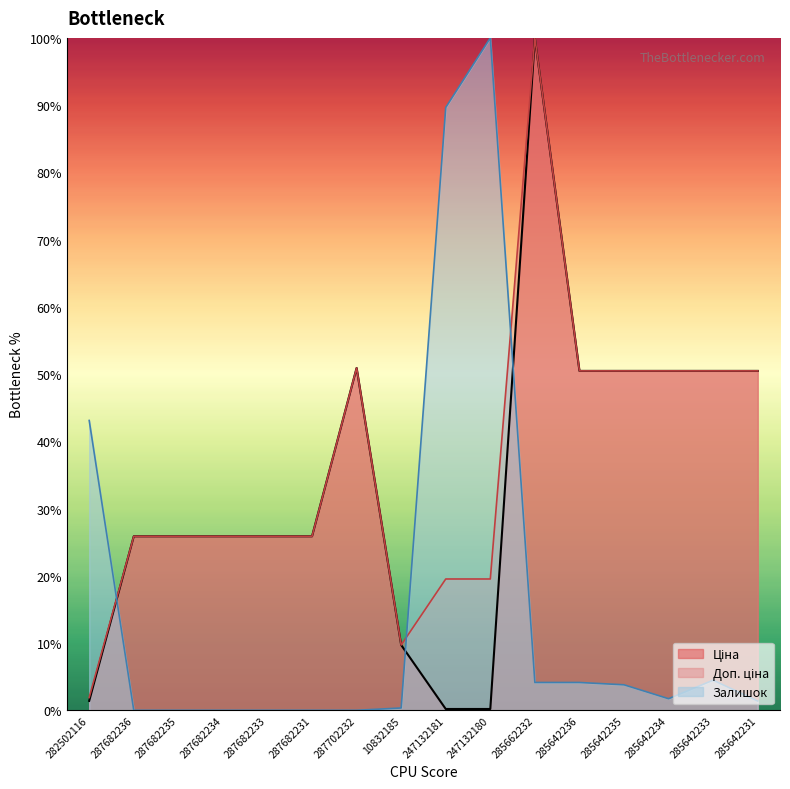

Reading left to right, transcribe all the data shown in this chart.

Ціна: 1.4	25.9	25.9	25.9	25.9	25.9	50.9	9.7	0.2	0.2	100.0	50.5	50.5	50.5	50.5	50.5
Доп. ціна: 1.9	25.9	25.9	25.9	25.9	25.9	50.9	9.7	19.5	19.5	100.0	50.5	50.5	50.5	50.5	50.5
Залишок: 43.1	0.0	0.0	0.0	0.0	0.0	0.0	0.3	89.7	100.0	4.1	4.1	3.8	1.7	4.5	1.4